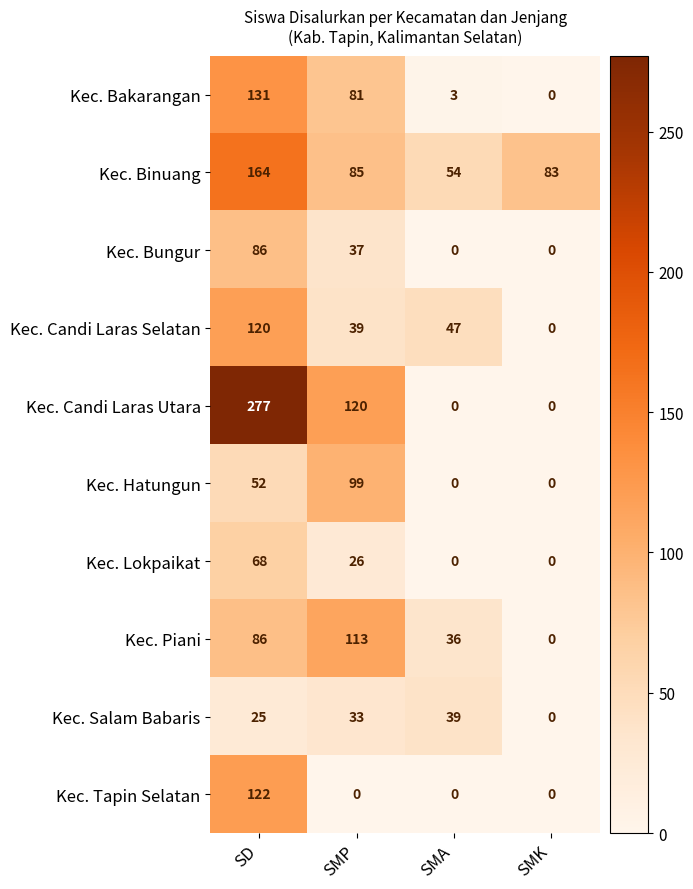

What is the difference between the maximum and second lowest values in the Kec. Bungur series?

86